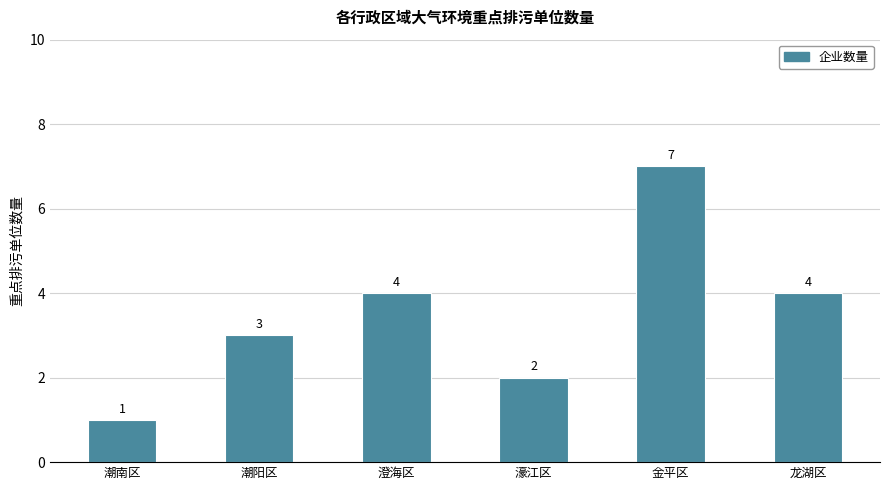

What is the label of the 3rd bar from the right?

濠江区